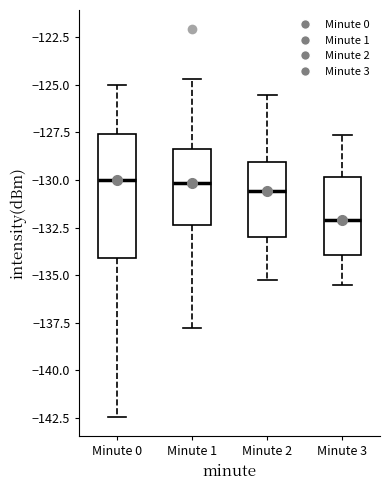

Where is the lower edge of the box for Minute 0 on the y-axis? The values are not printed on the chart, so give them approximately, as read against the axis.

-134.0